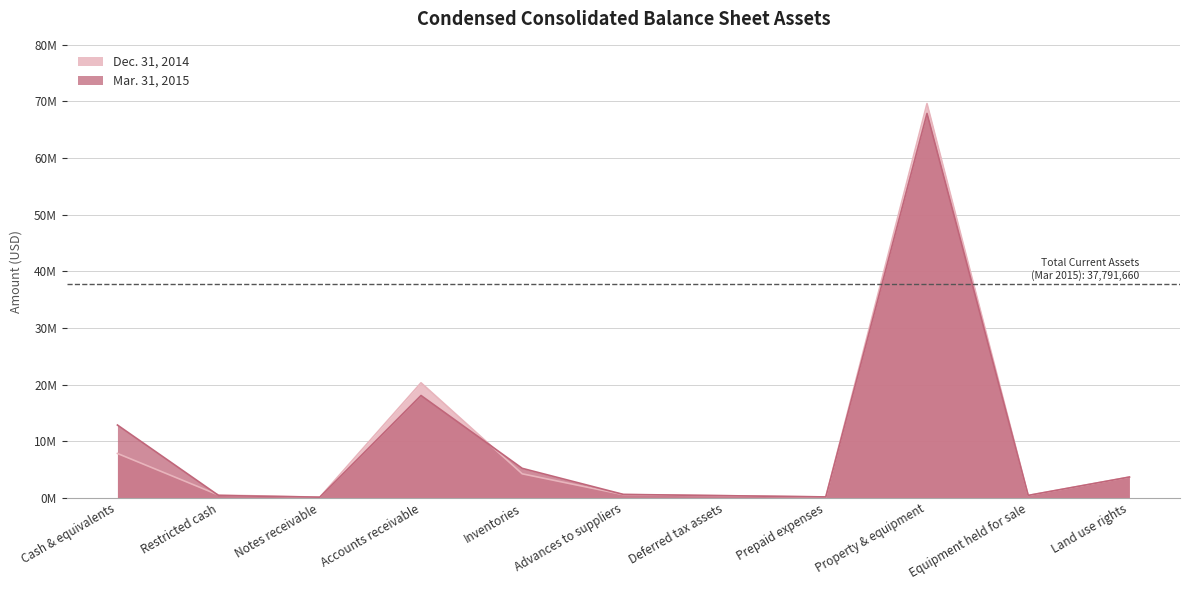

How many data points does each series have?

11